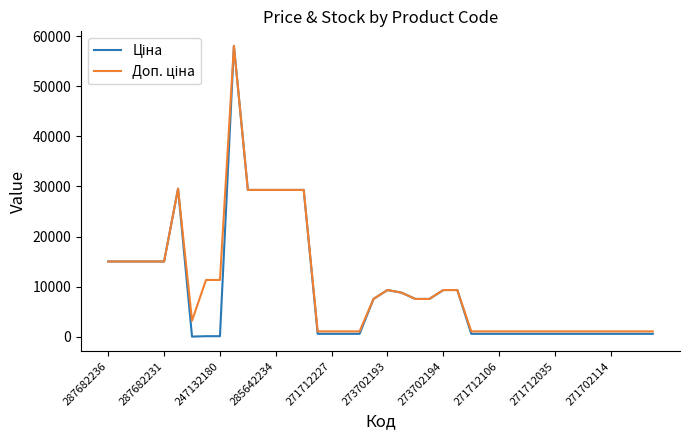

What is the greatest value displayed?

58037.0